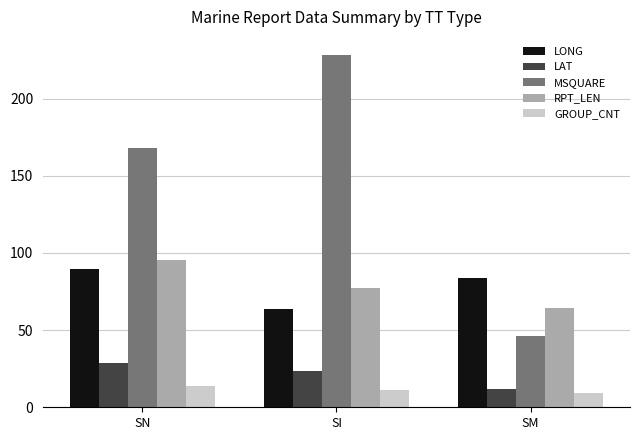

True or false: LONG has a value of 36.1 at SN.

False